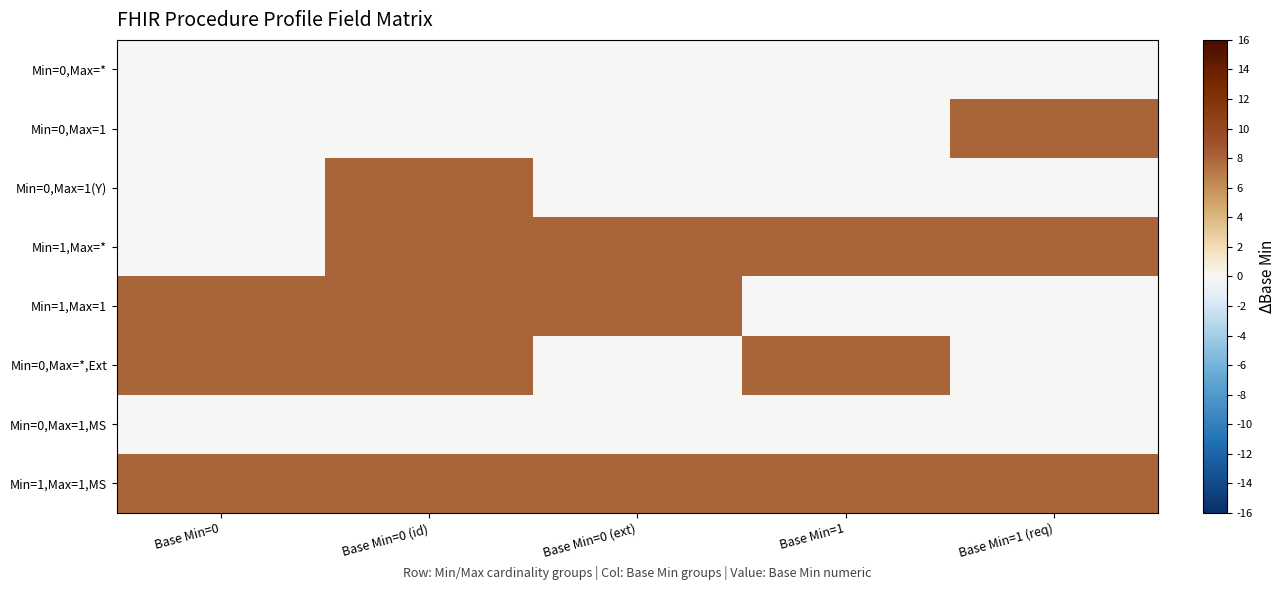

Which category has the lowest value across all series?

Base Min=0